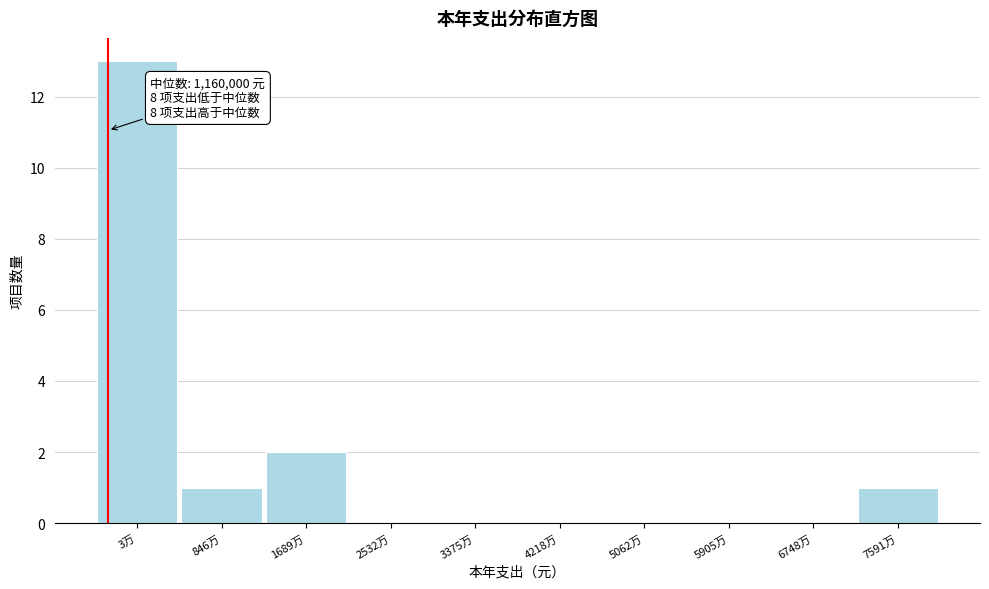

Reading left to right, what are all the values shown in this chart?

3万=13	846万=1	1689万=2	2532万=0	3375万=0	4218万=0	5062万=0	5905万=0	6748万=0	7591万=1